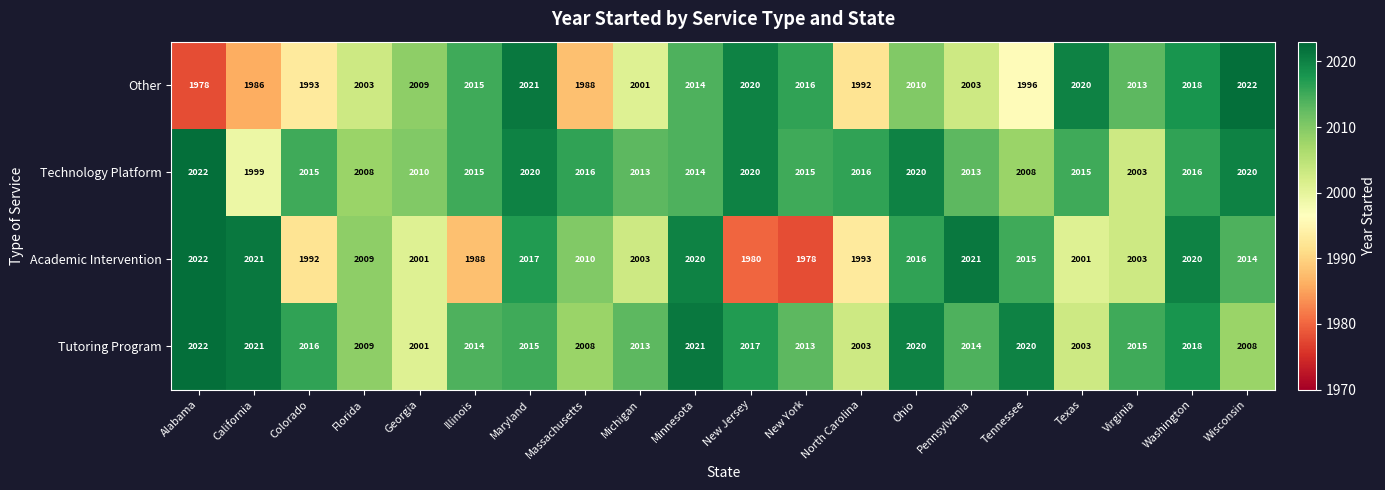

Is it true that Tutoring Program equals 2015 at Maryland?

True